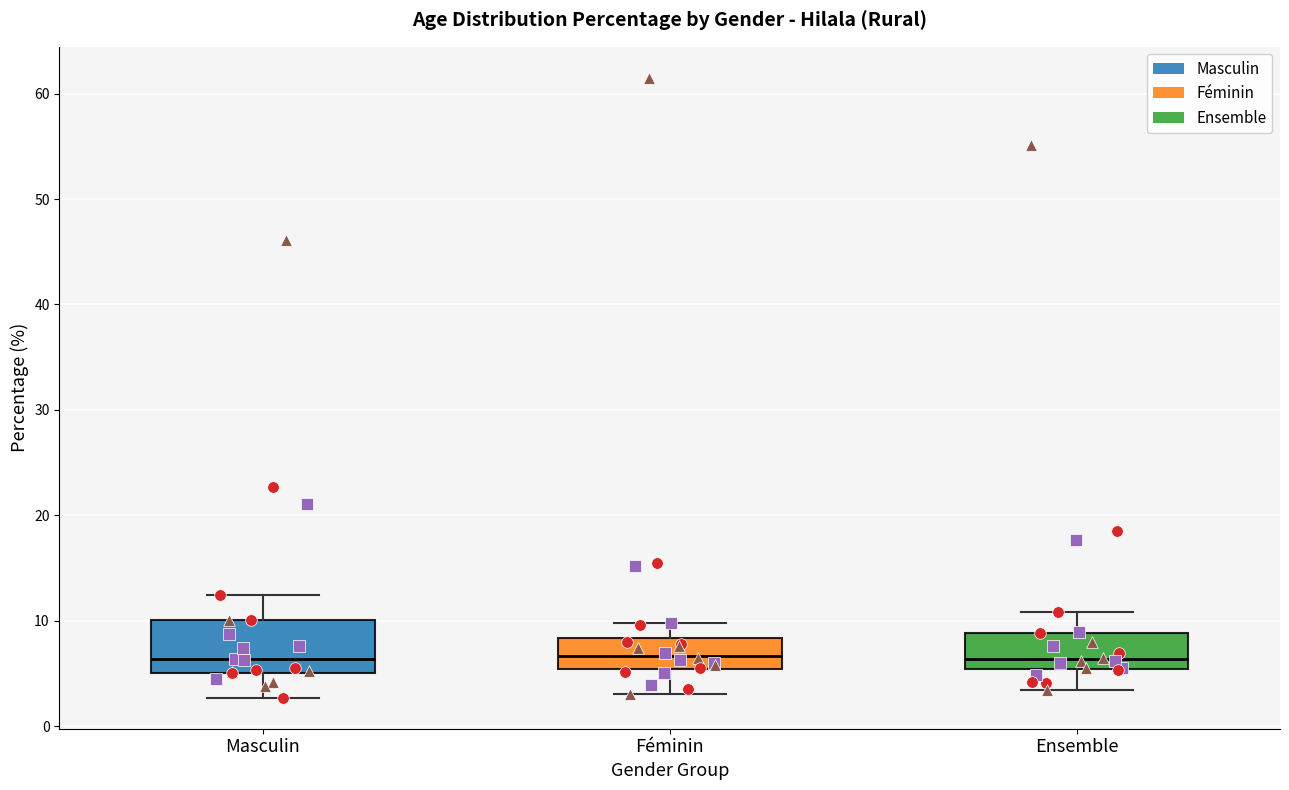

Where is the upper edge of the box for Féminin on the y-axis? The values are not printed on the chart, so give them approximately, as read against the axis.

8